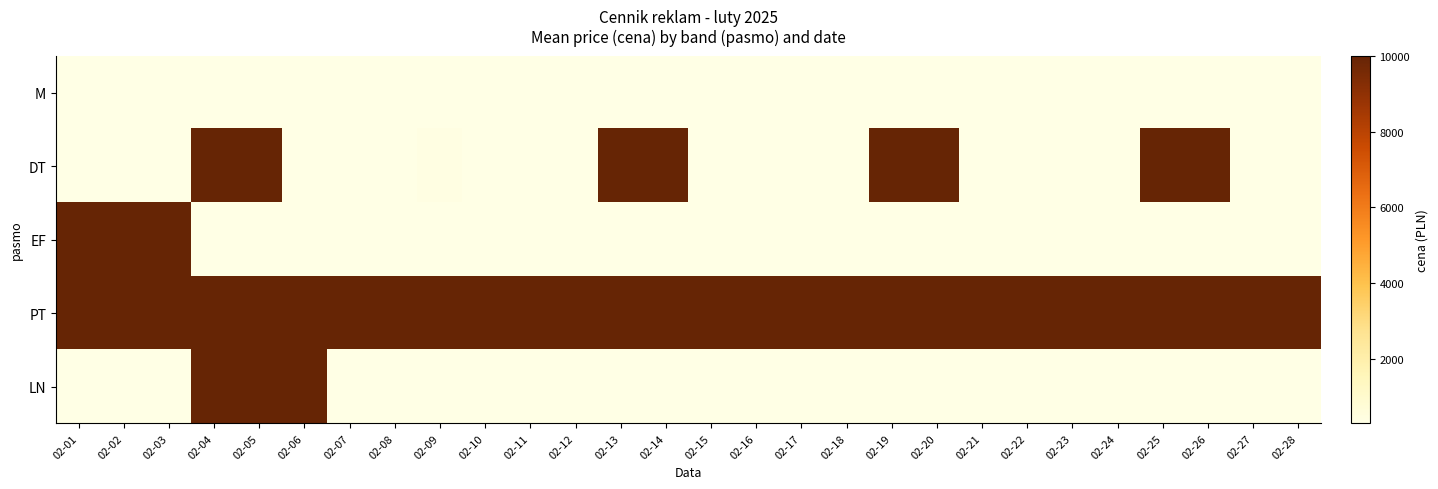

Count the number of data series in this chart.

5